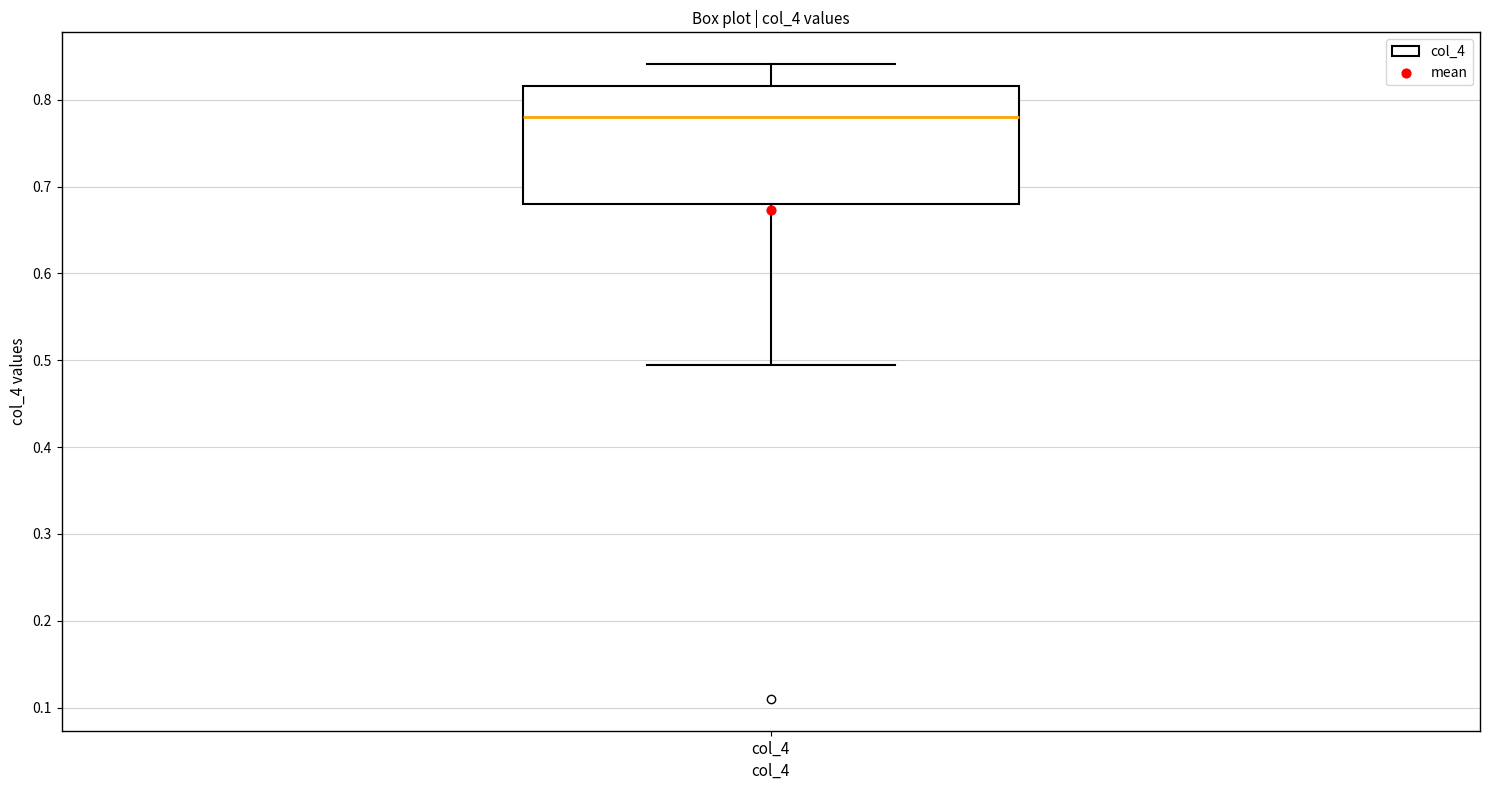

Where does the median line of the box for col_4 sit on the y-axis? The values are not printed on the chart, so give them approximately, as read against the axis.

0.78